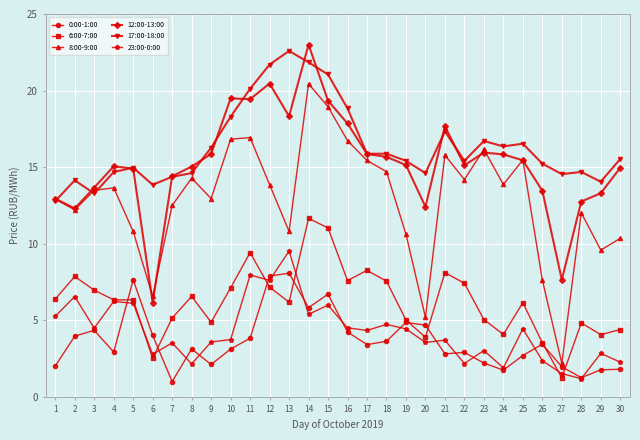

What is the spread (max minus min) of values at 25?

13.8